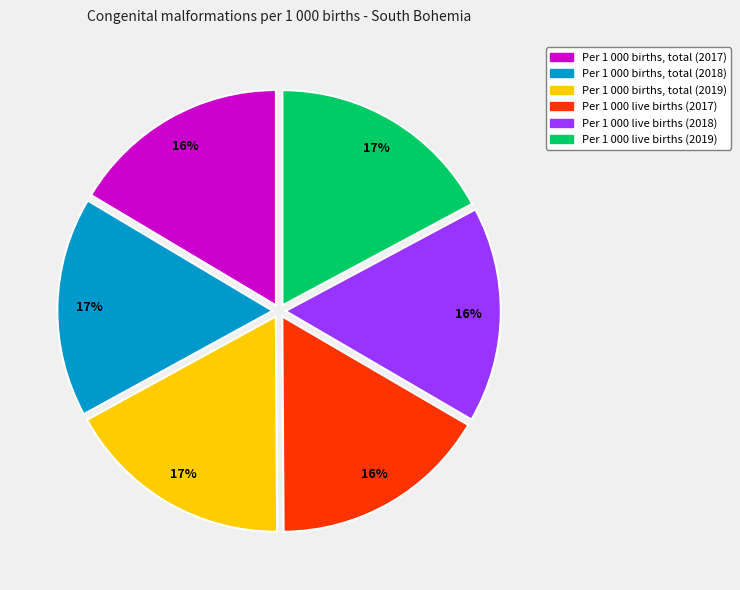

To the nearest percent, what is the difference between the largest and smallest slice percentages?

1%